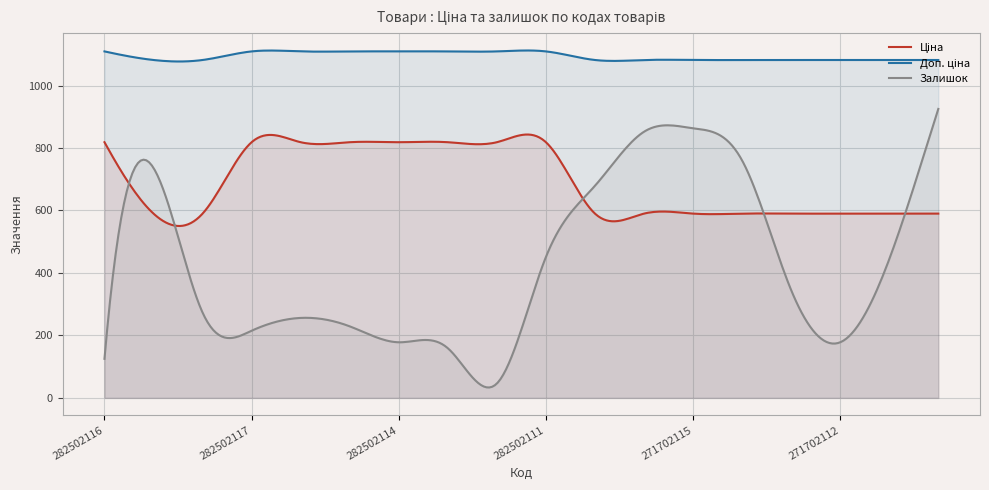

What is the minimum value for Залишок?

33.3